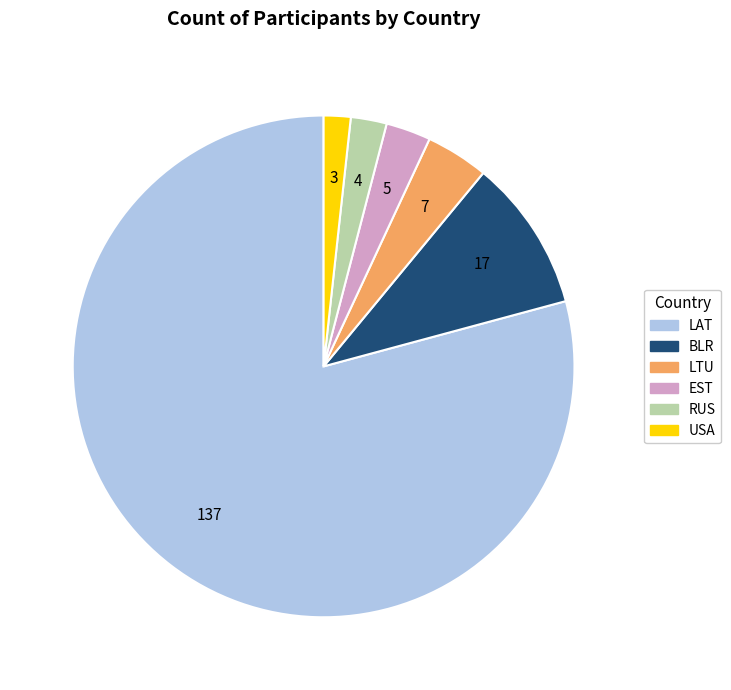

How many slices are in this pie chart?

6